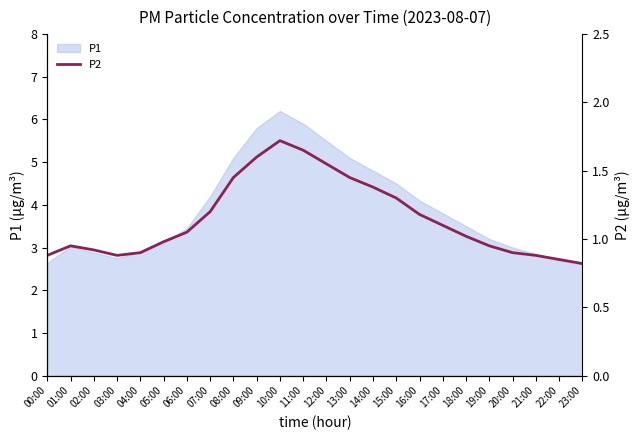

What is the label of the 23rd point from the left?

22:00